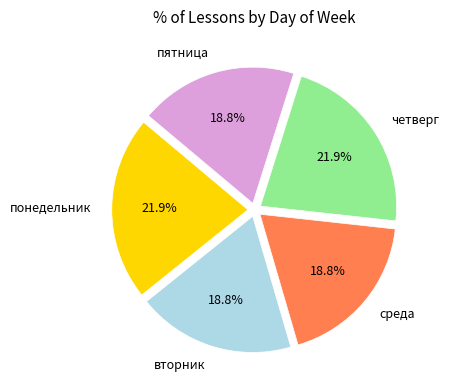

To the nearest percent, what is the difference between the largest and smallest slice percentages?

3%